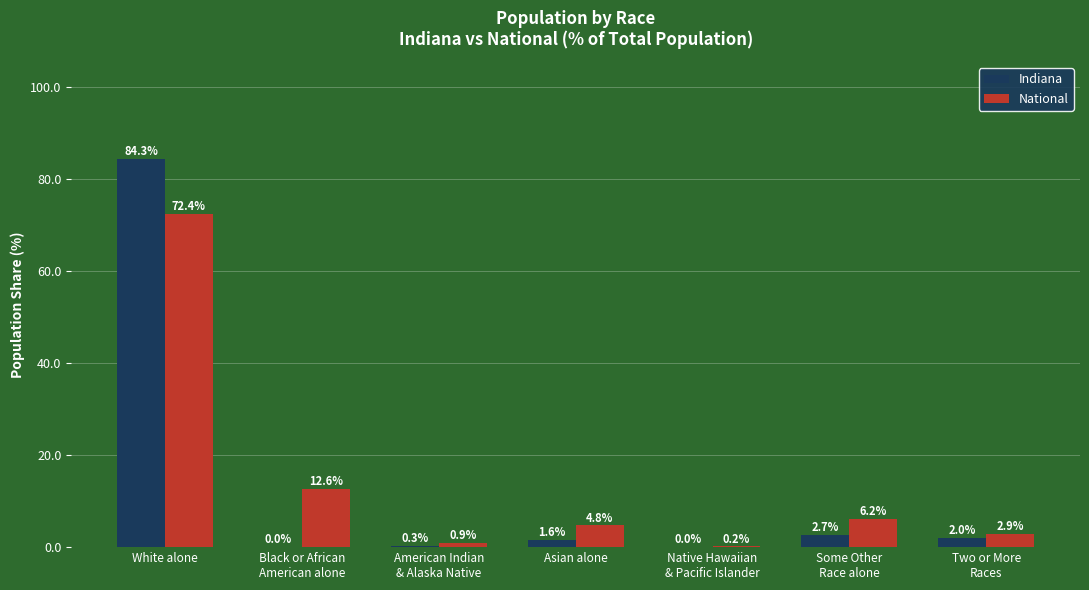

Which series has the largest total across all categories?

National